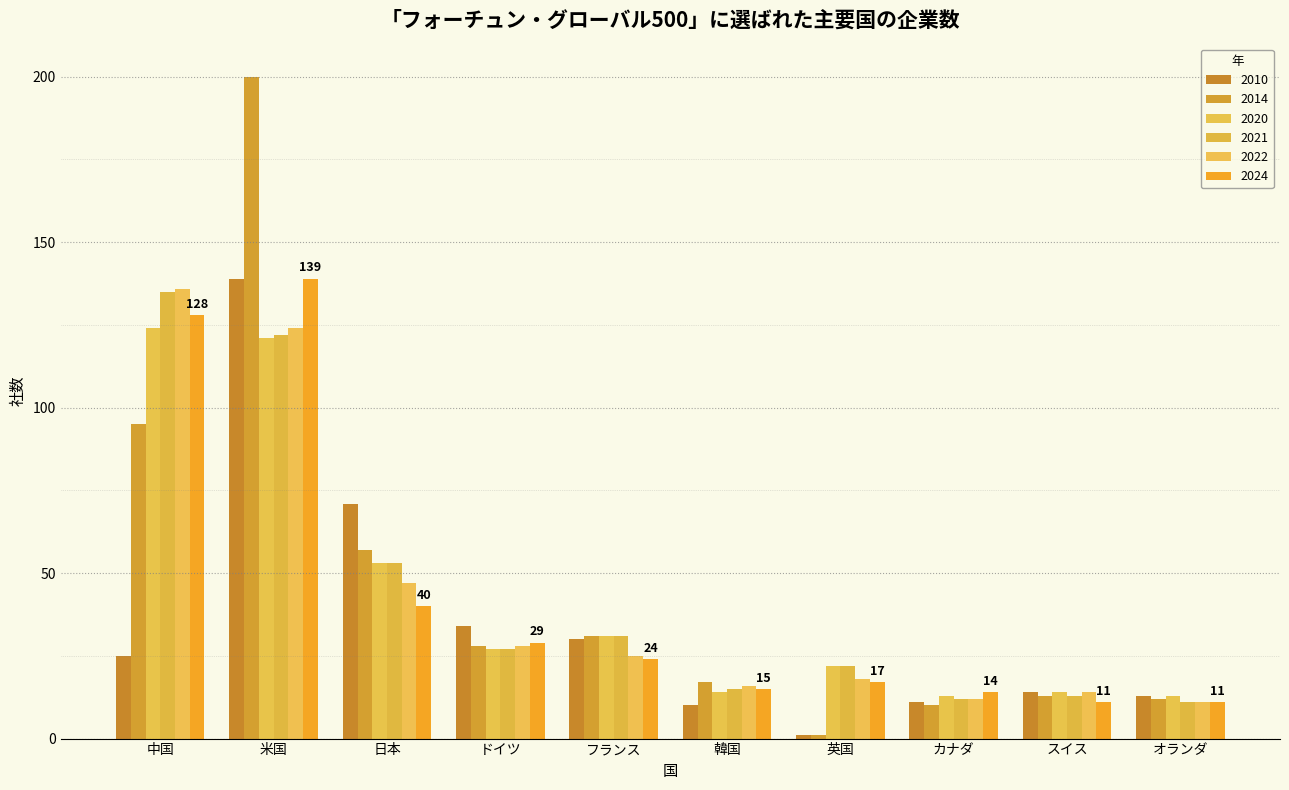

Which series changed the most between 米国 and カナダ?

2014